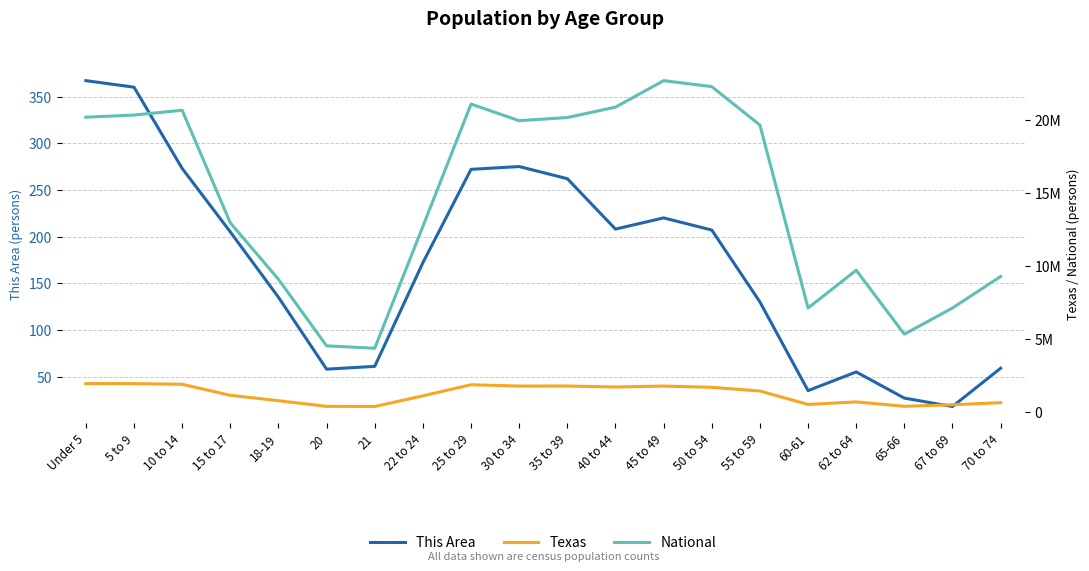

Does the chart display data point markers on the line(s)?

No